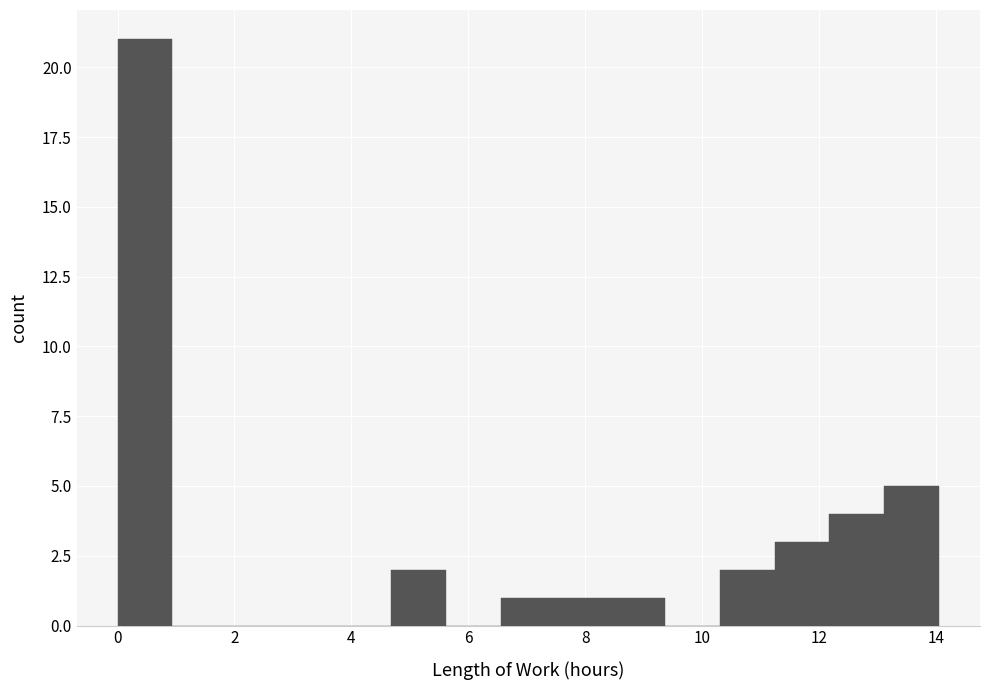

Reading left to right, list every bar in this chart as the range it spans on the x-axis followed by its height. Neither the bar edges nor the heights are printed on the chart, so give them approximately, as read against the axes.

0.0 to 1.0: 21
1.0 to 1.8: 0
1.8 to 2.8: 0
2.8 to 3.8: 0
3.8 to 4.6: 0
4.6 to 5.6: 2
5.6 to 6.6: 0
6.6 to 7.4: 1
7.4 to 8.4: 1
8.4 to 9.4: 1
9.4 to 10.4: 0
10.4 to 11.2: 2
11.2 to 12.2: 3
12.2 to 13.2: 4
13.2 to 14.0: 5